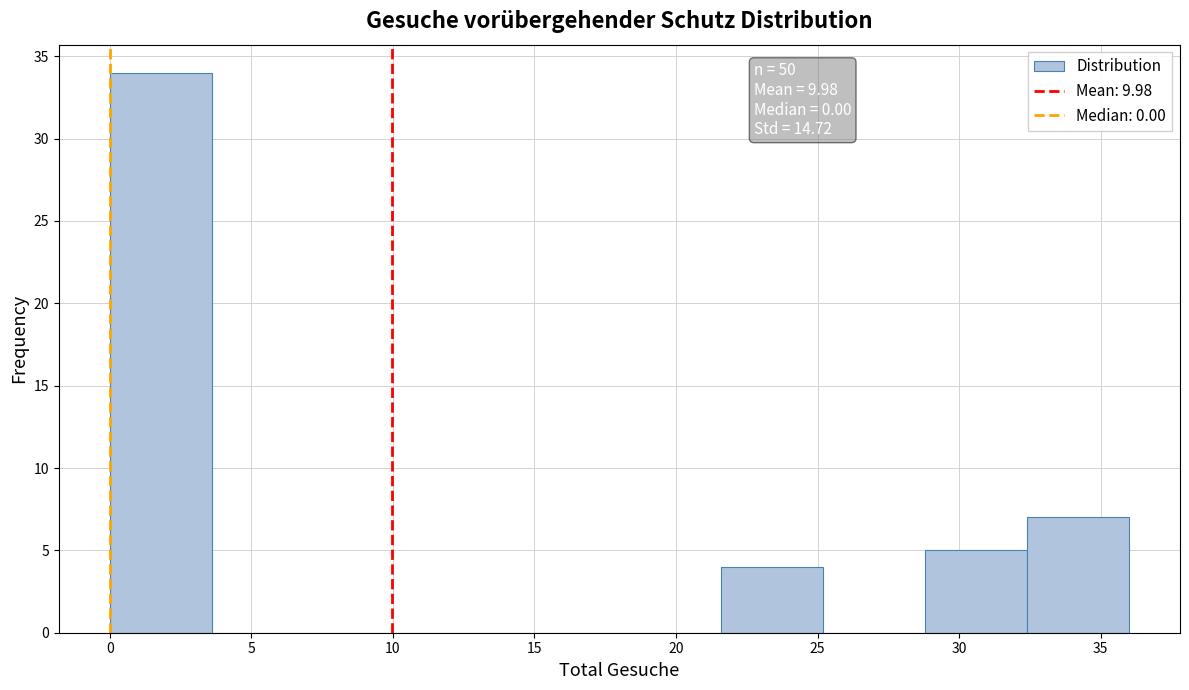

Over which range of the x-axis is the bar tallest?

0.0 to 3.6